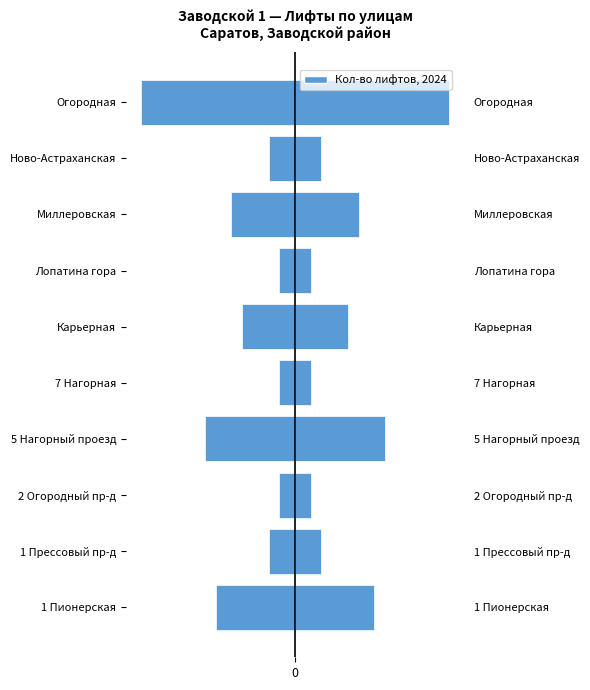

Is the value of Кол-во лифтов at 2 Огородный пр-д greater than the value of Лифты (лево) at Огородная?

Yes